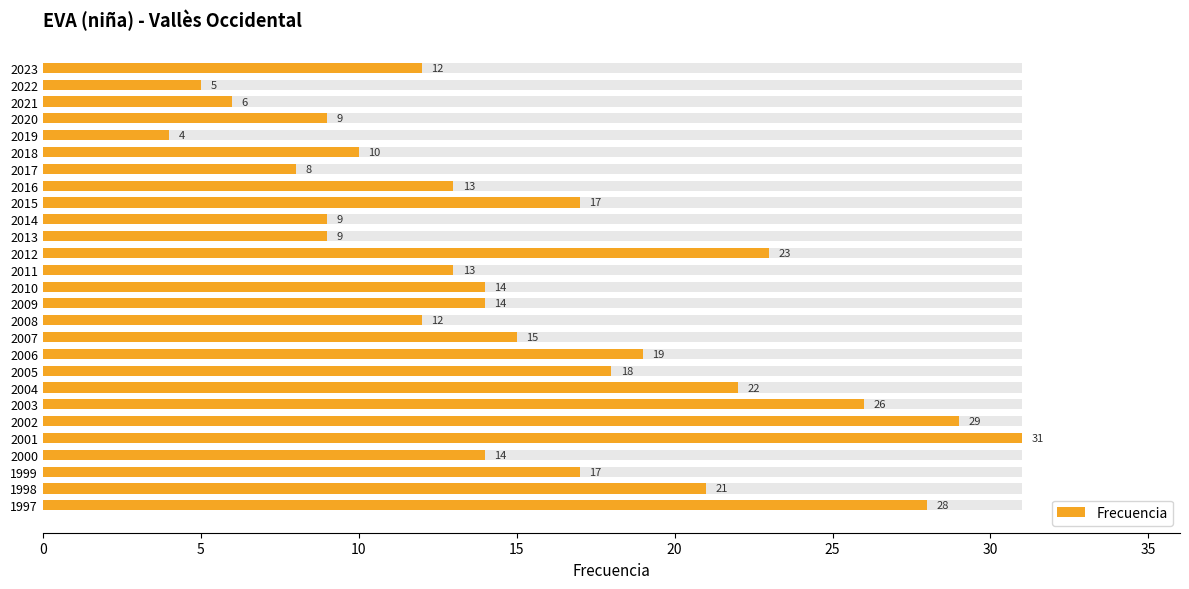

What is the difference between the second highest and second lowest values?

24